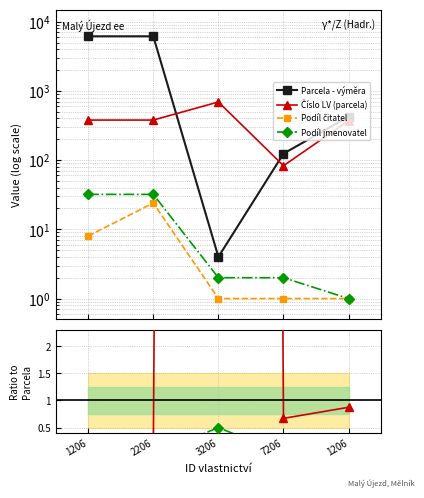

List the series in order of their peak value, highest first.

Parcela - výměra, Číslo LV (parcela), Podíl jmenovatel, Podíl čitatel